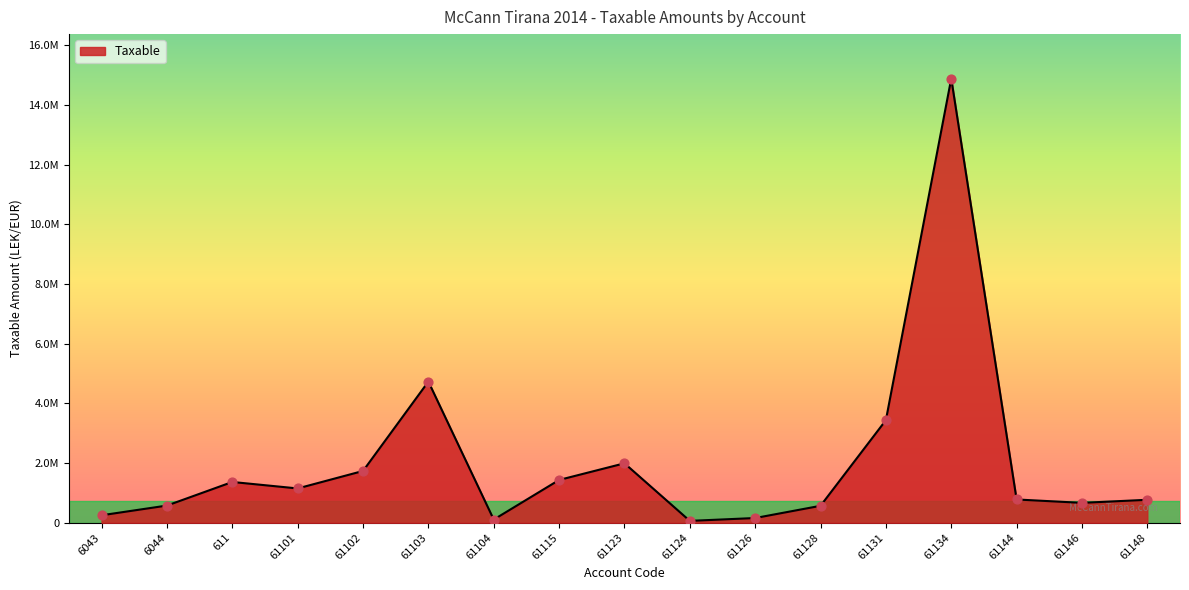

Approximately how many times larger is the value at 61102 compared to 6043?

6.9